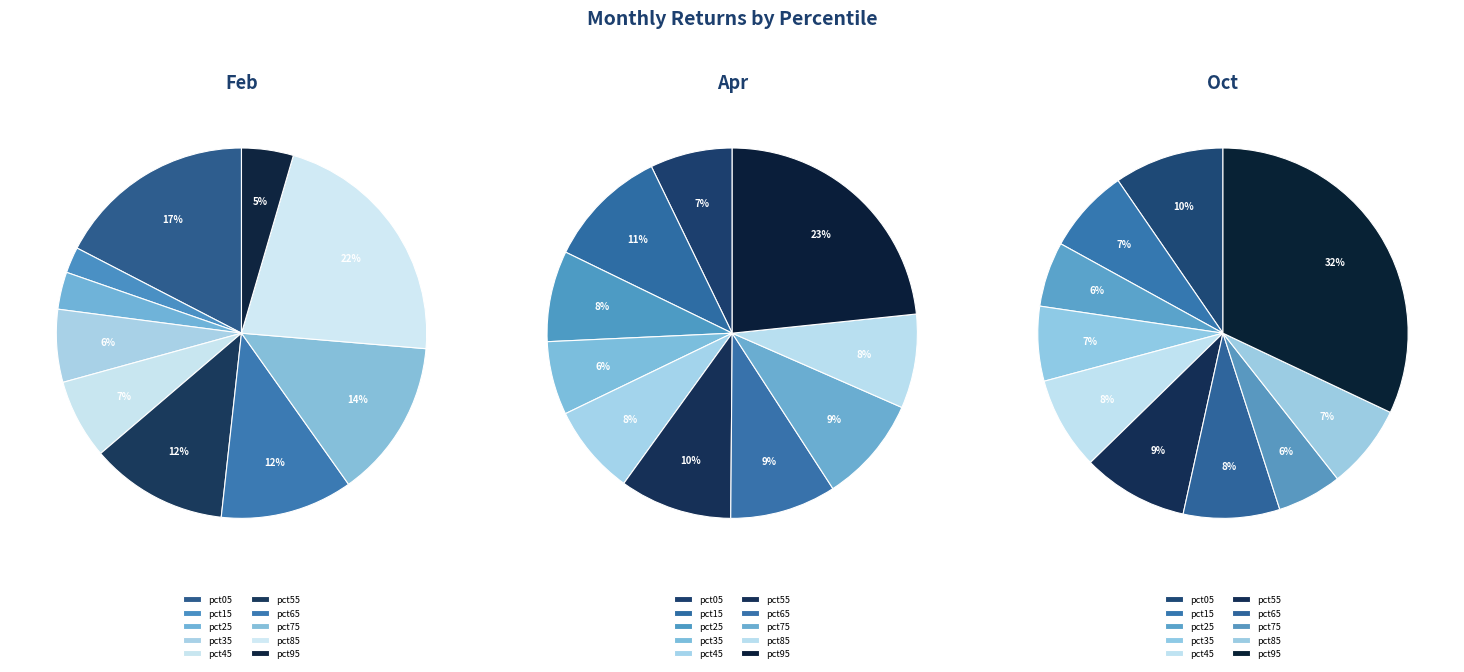

Is the sum of 8 and 9 greater than half?

No